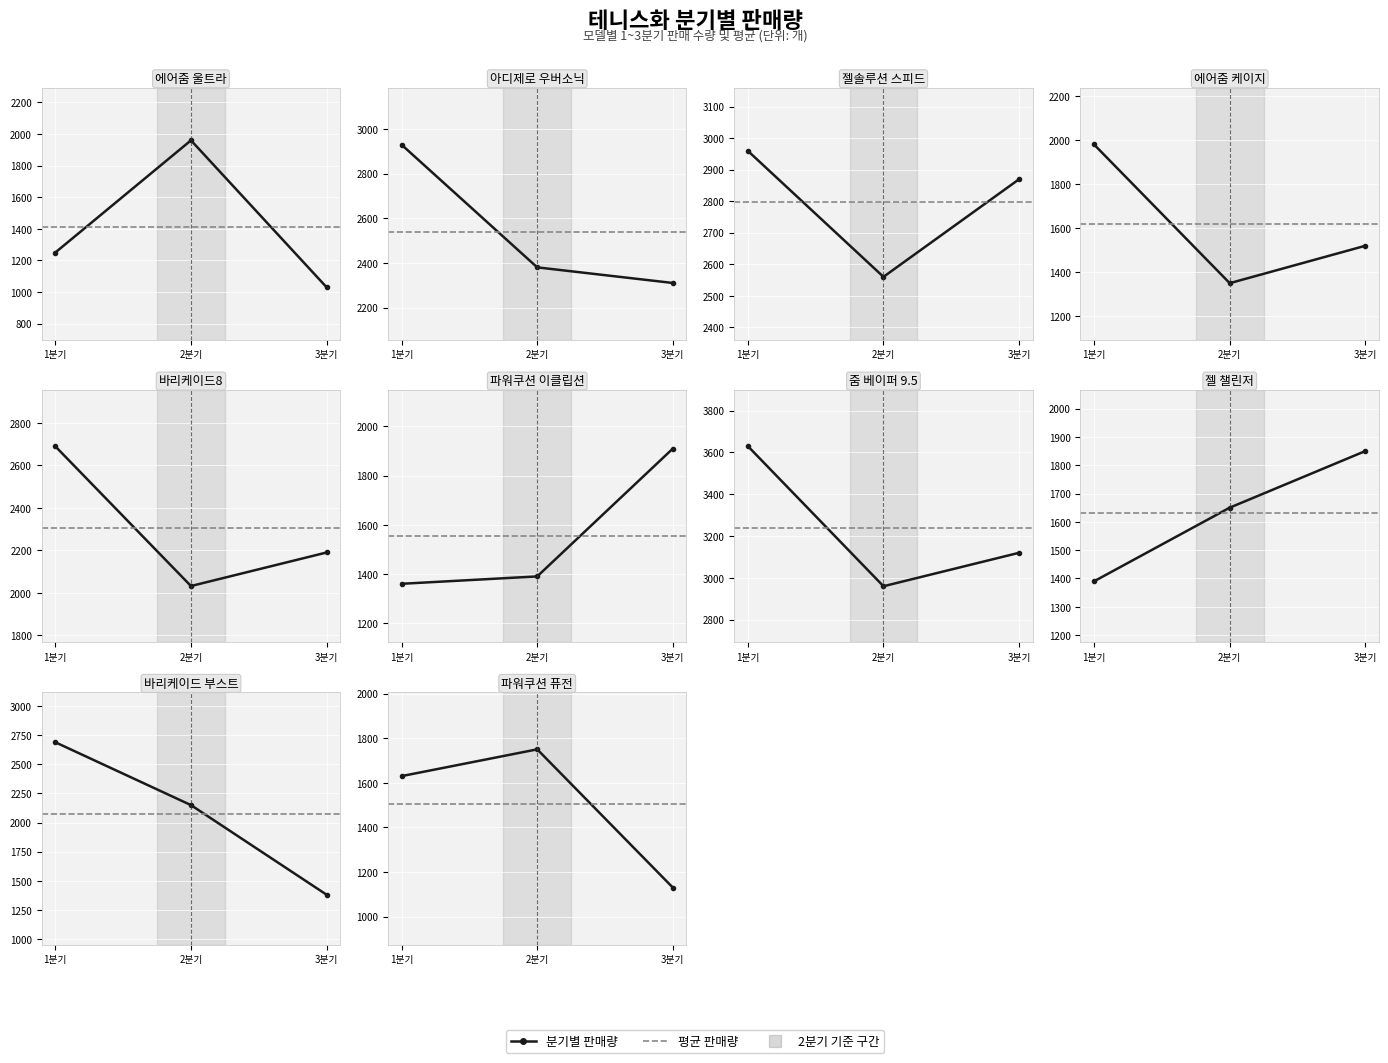

The value of 1분기 at 젤 챌린저 is 1996.8. True or false?

False